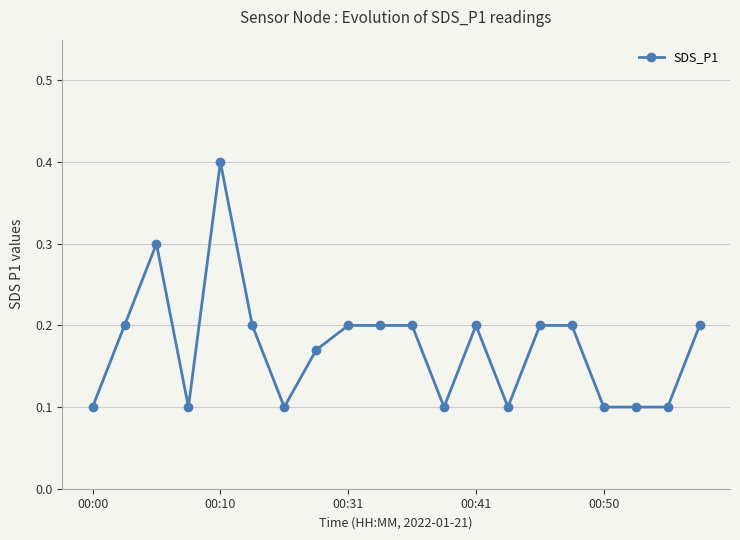

True or false: there are more than 0 points higher than both neighbors.

True